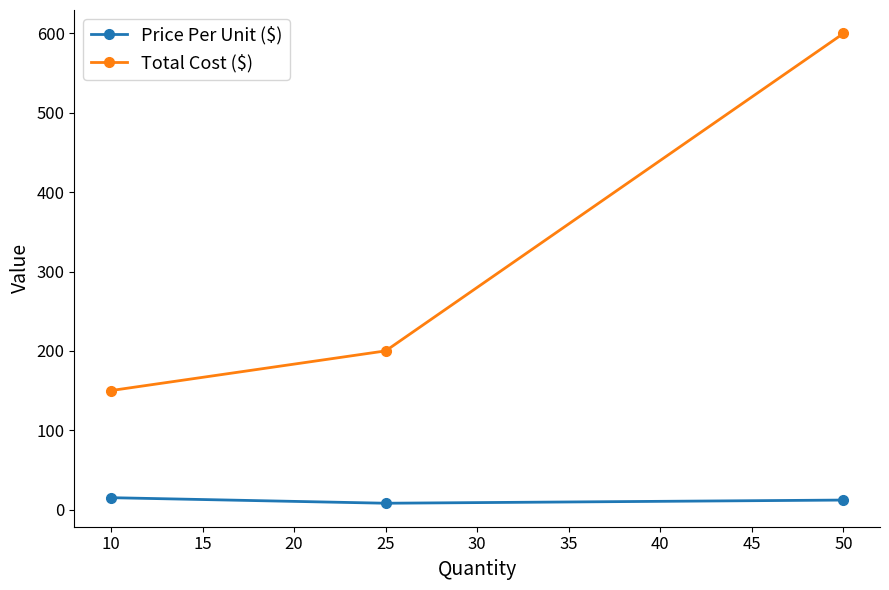

How many lines are shown in the chart?

2